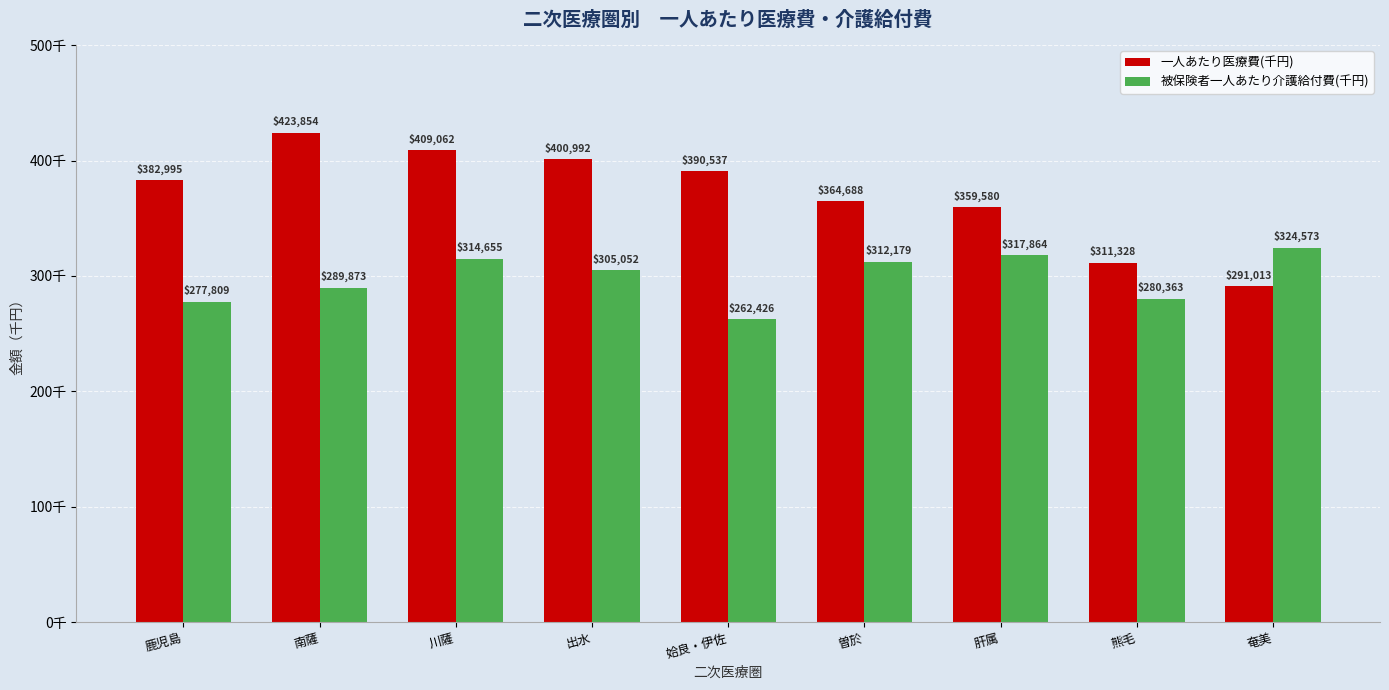

True or false: 一人あたり医療費(千円) has a value of 409061.6 at 川薩.

True